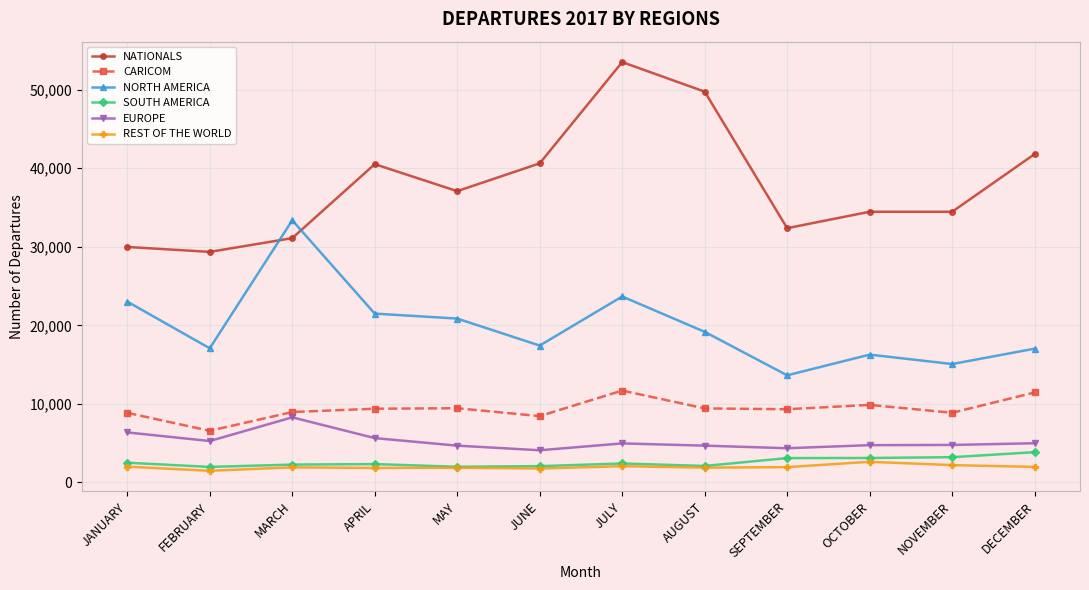

Which series has the largest range (max minus min)?

NATIONALS